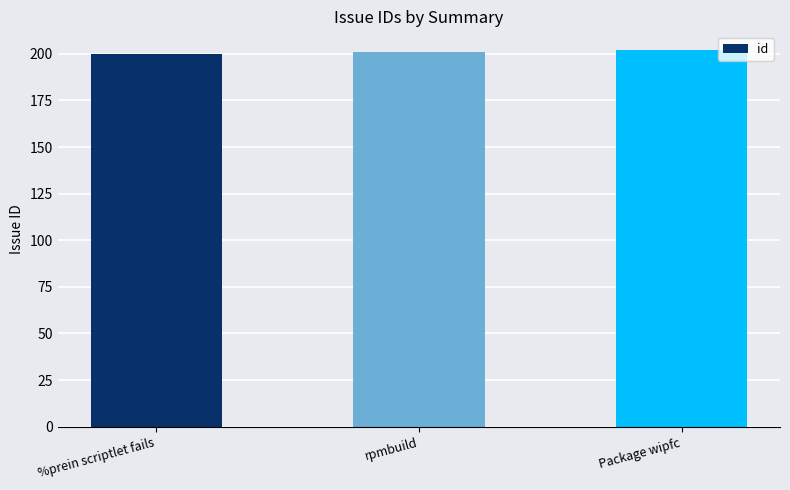

Is it true that the value at Package wipfc is 320?

False